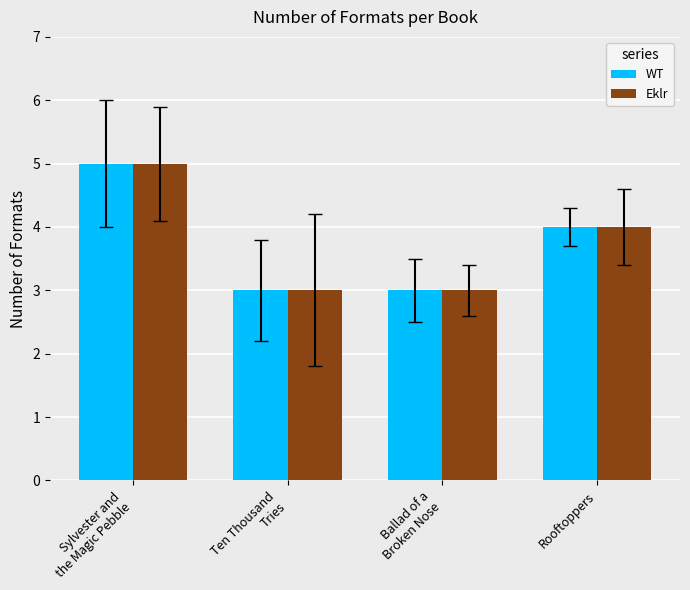

Count the number of data series in this chart.

2